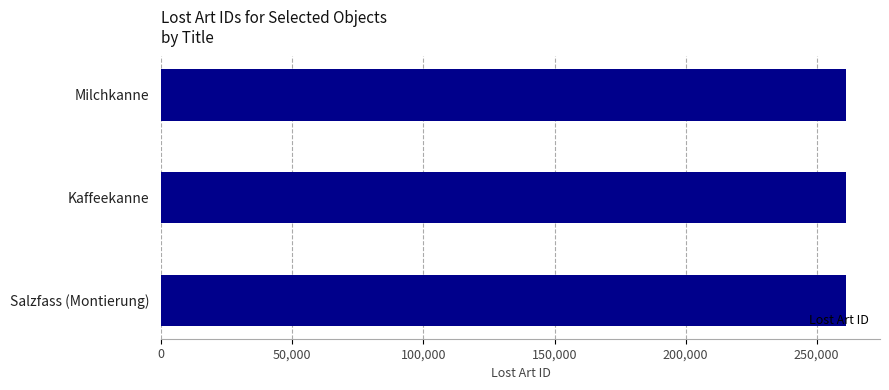

Read the value at Salzfass (Montierung).

261085